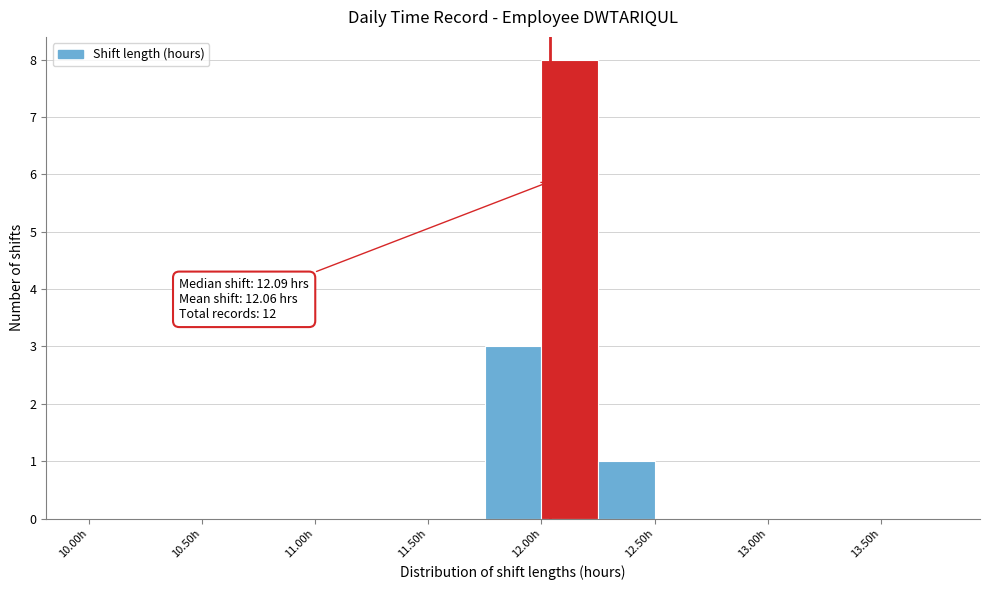

Which range on the x-axis has the tallest bar?

12.00 to 12.25